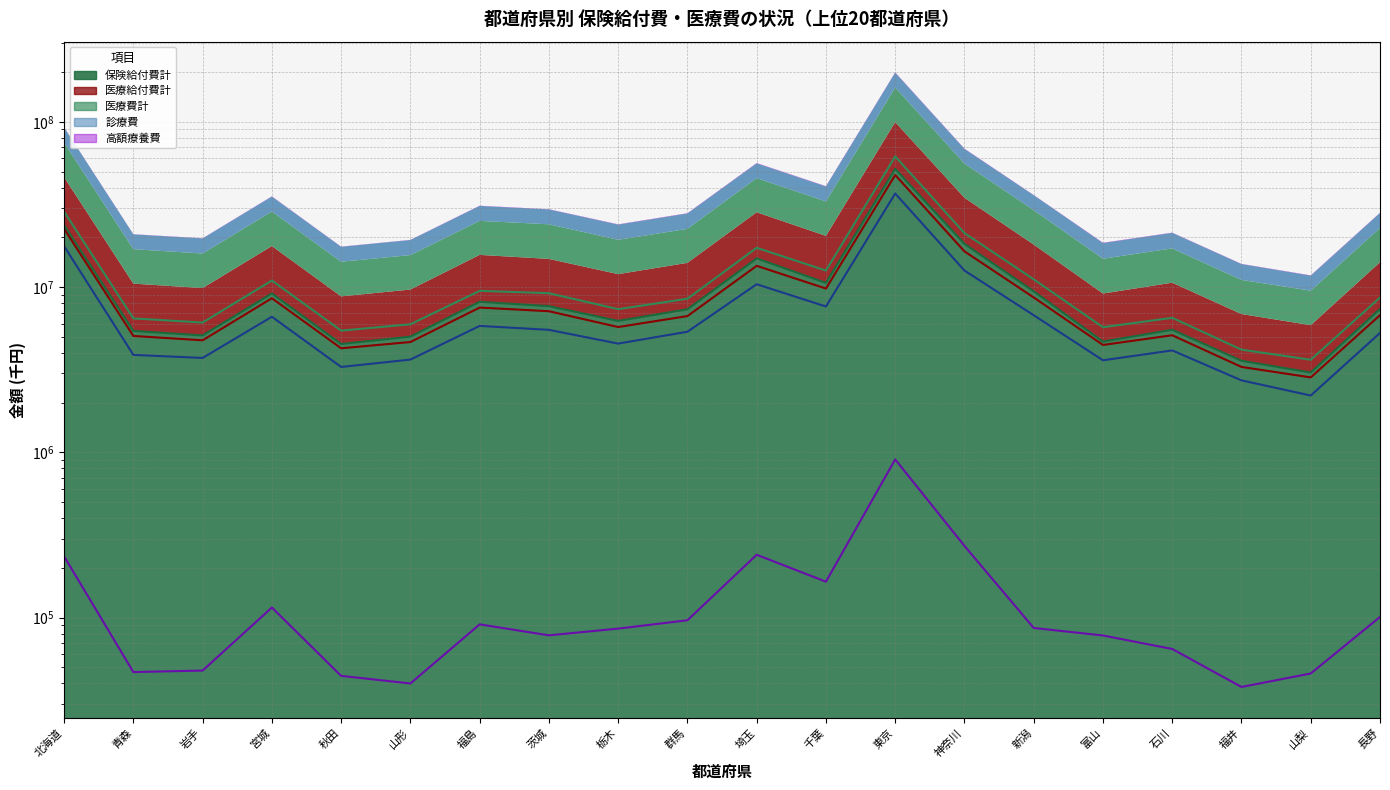

Which has a higher value, 青森 or 茨城?

茨城